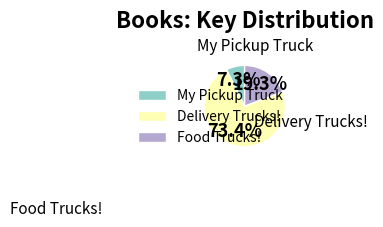

To the nearest percent, what portion does My Pickup Truck represent?

7%